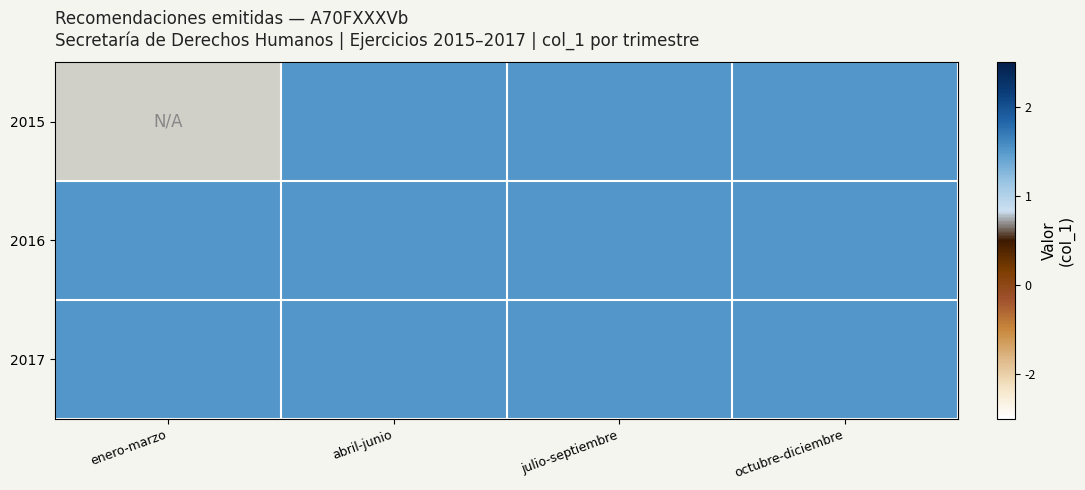

At julio-septiembre, list the series in order from smallest to largest.

2015, 2016, 2017